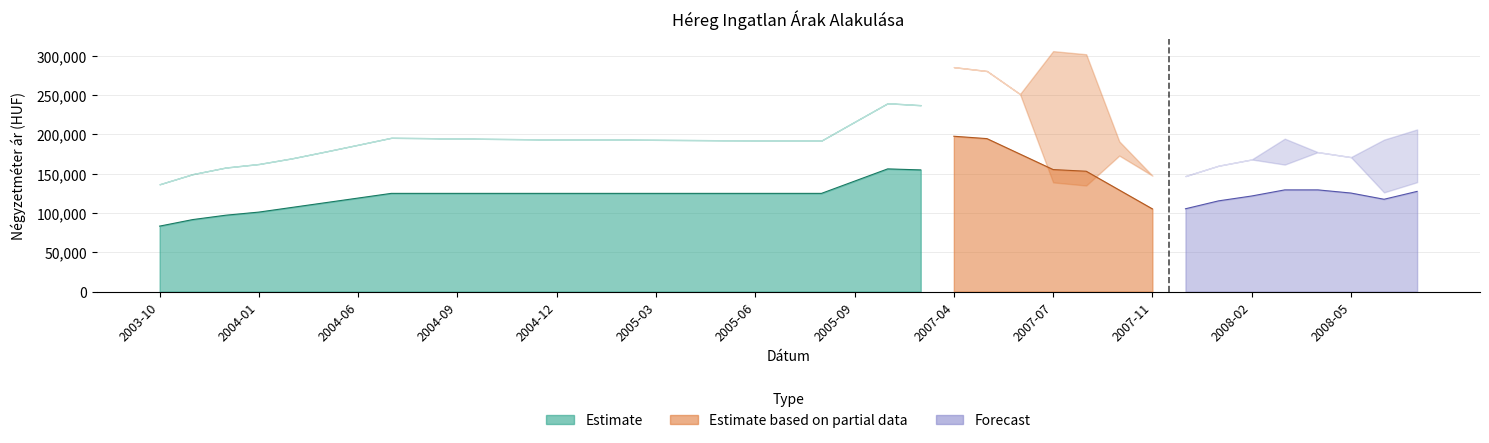

At which label does real_price reach its minimum?

2003-10